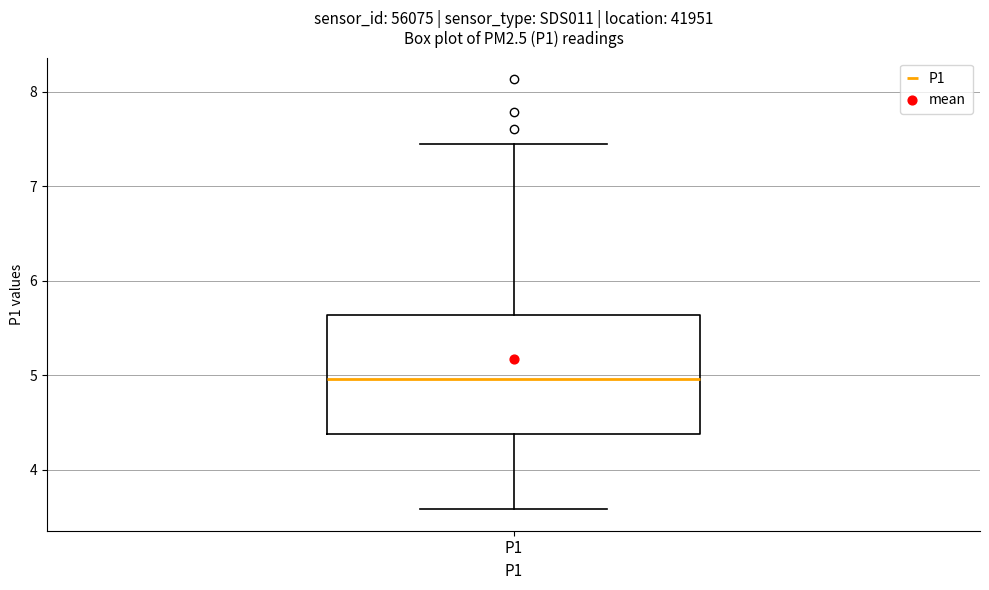

Read this box plot against the y-axis: the position of the median line, the range covered by the box, and the ends of both whiskers. The values are not printed on the chart, so give them approximately, as read against the axis.

median 5.0, box 4.4 to 5.6, whiskers 3.6 to 7.5